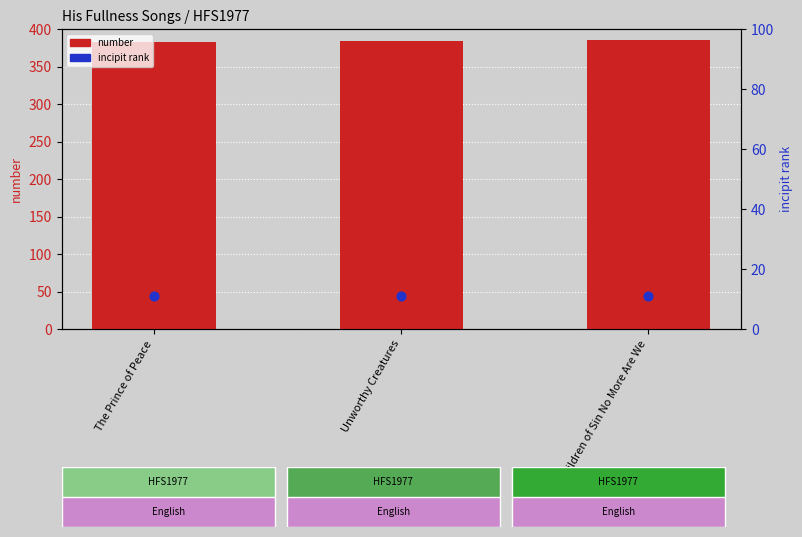

At which category is the sum across all series the highest?

Children of Sin No More Are We